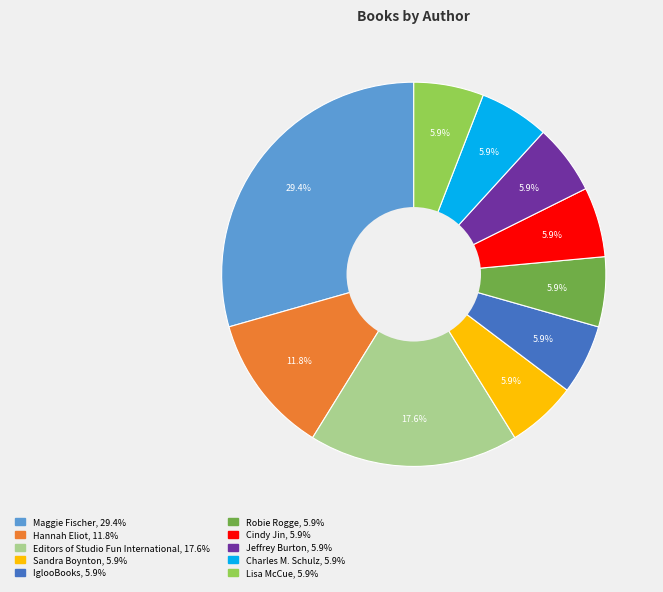

How many segments does this pie chart have?

10